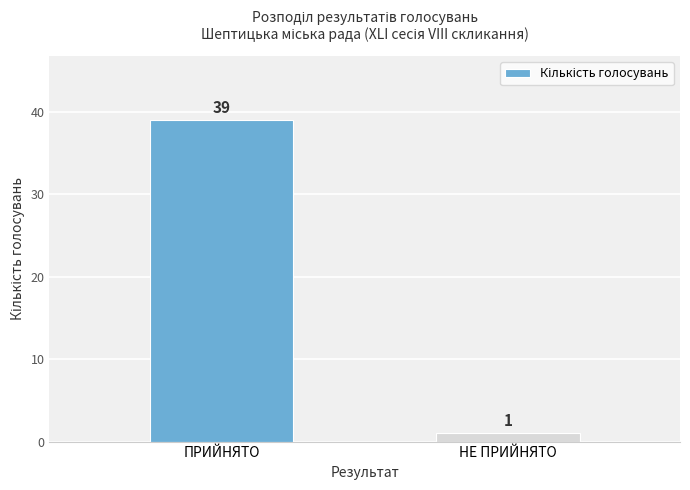

Reading left to right, what are all the values shown in this chart?

ПРИЙНЯТО=39	НЕ ПРИЙНЯТО=1